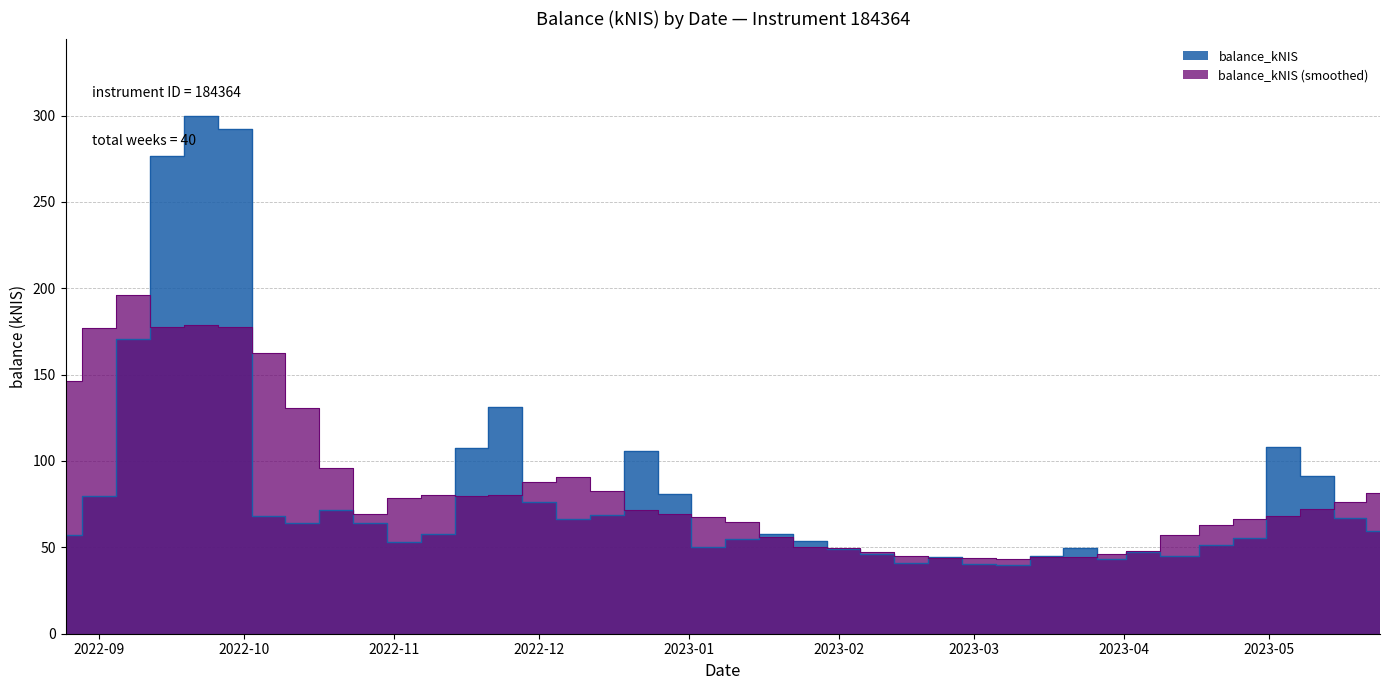

Which label corresponds to the largest value in the chart?

2022-09-22